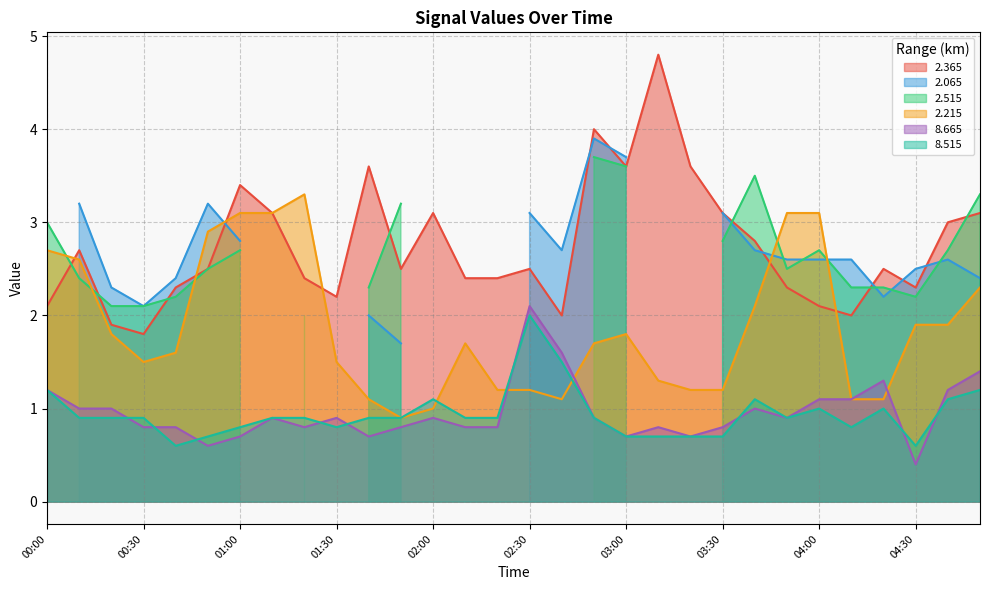

True or false: 2.365 has a value of 1.0 at 00:00.

False